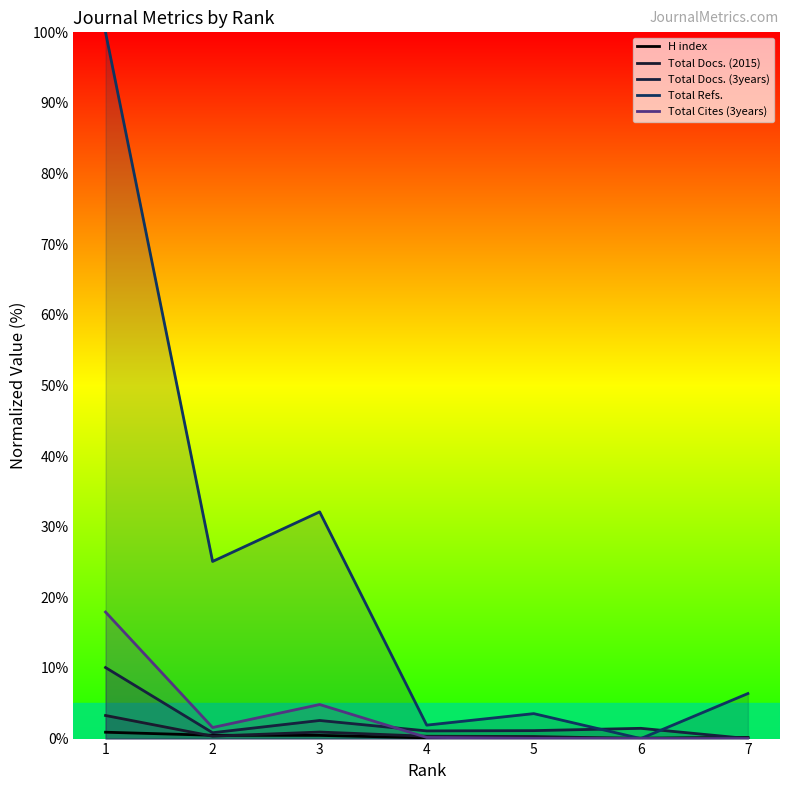

Is it true that H index equals 1.6 at 1?

False